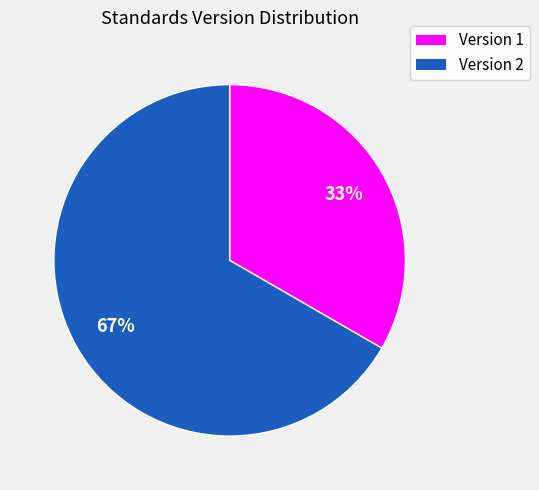

Count the number of slices in the pie.

2